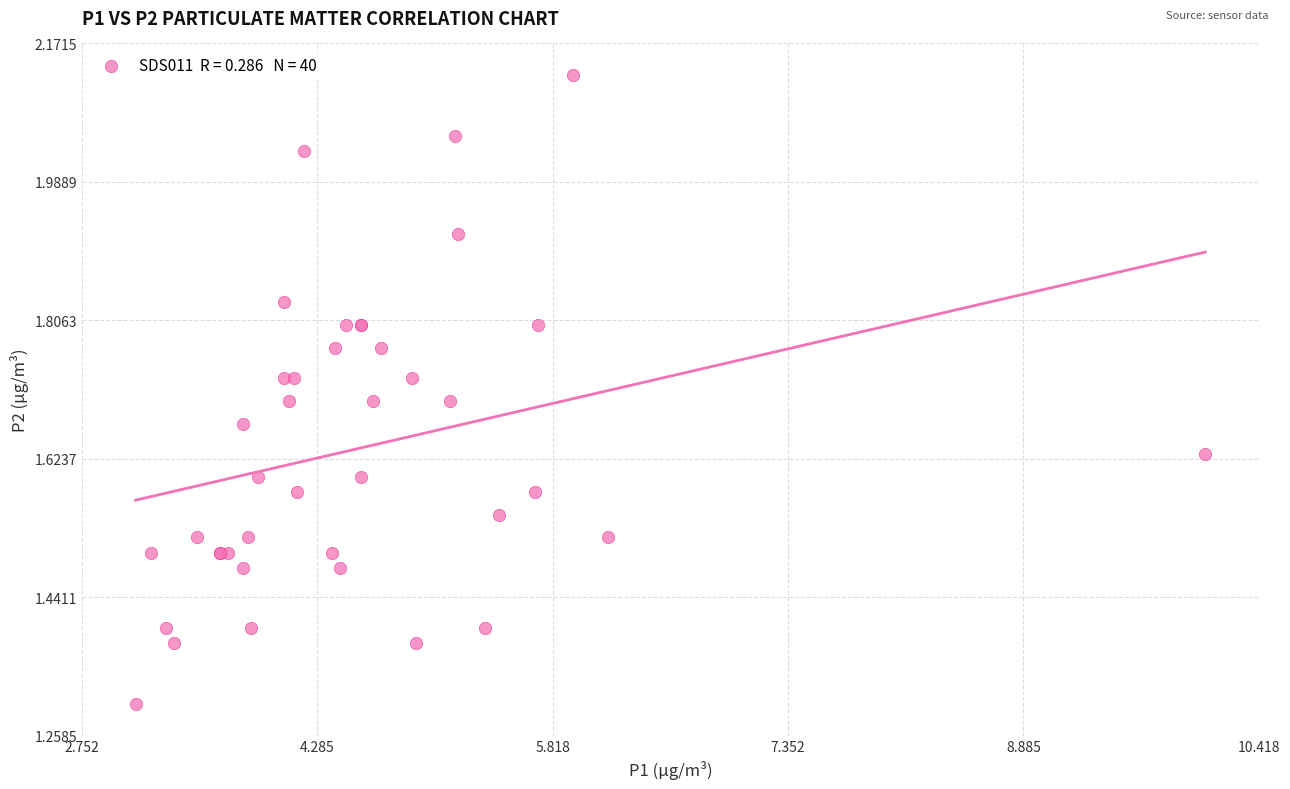

What Y value in the scatter plot is closest to 1?

1.3